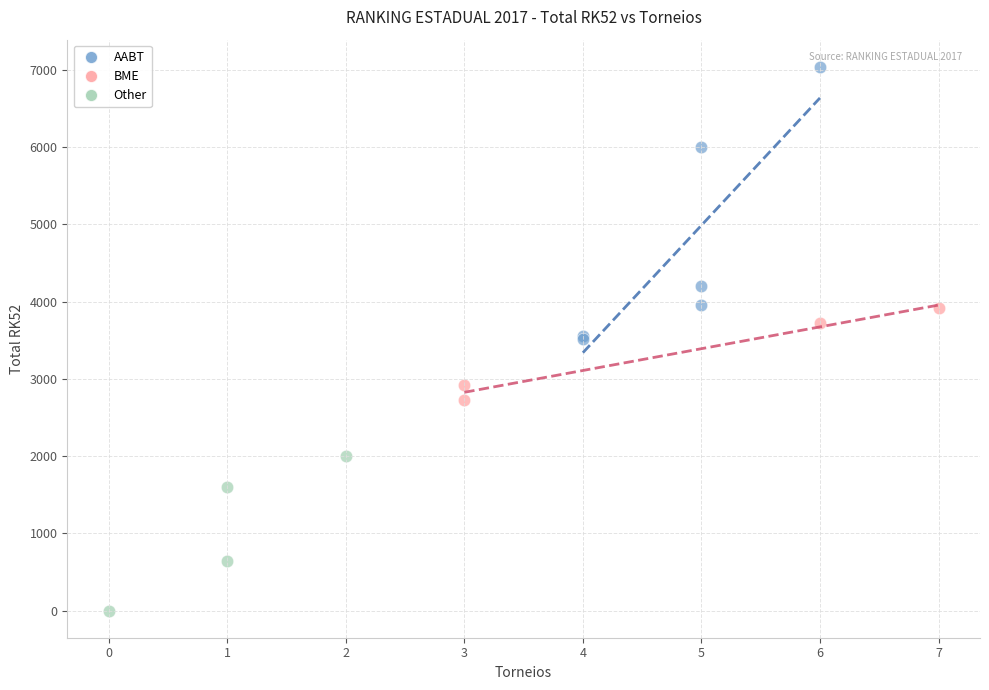

Which series reaches the minimum Y coordinate?

Other